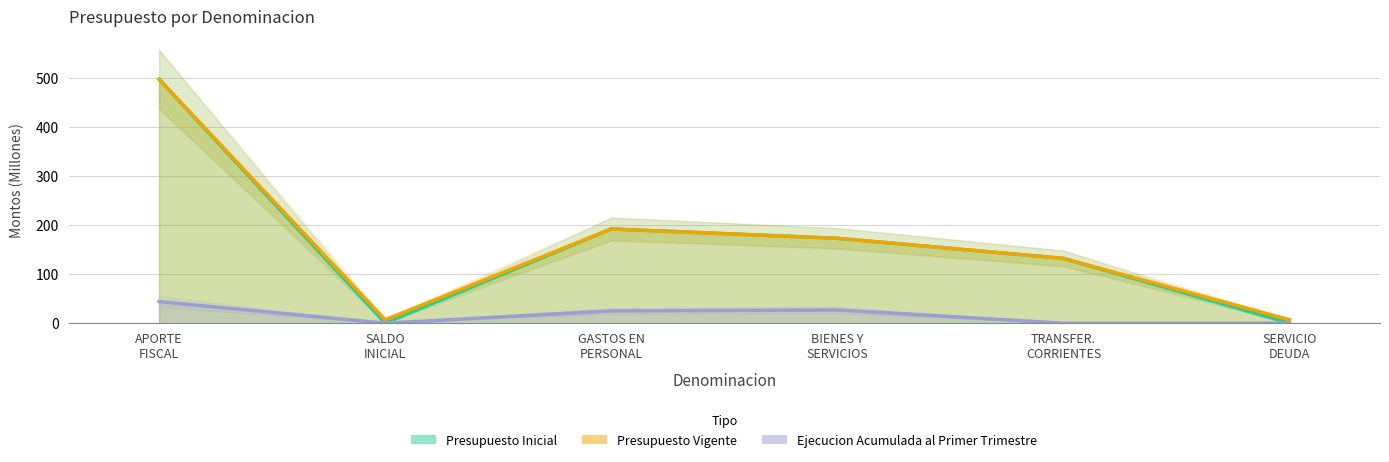

At how many categories does at least one series exceed 464?

1